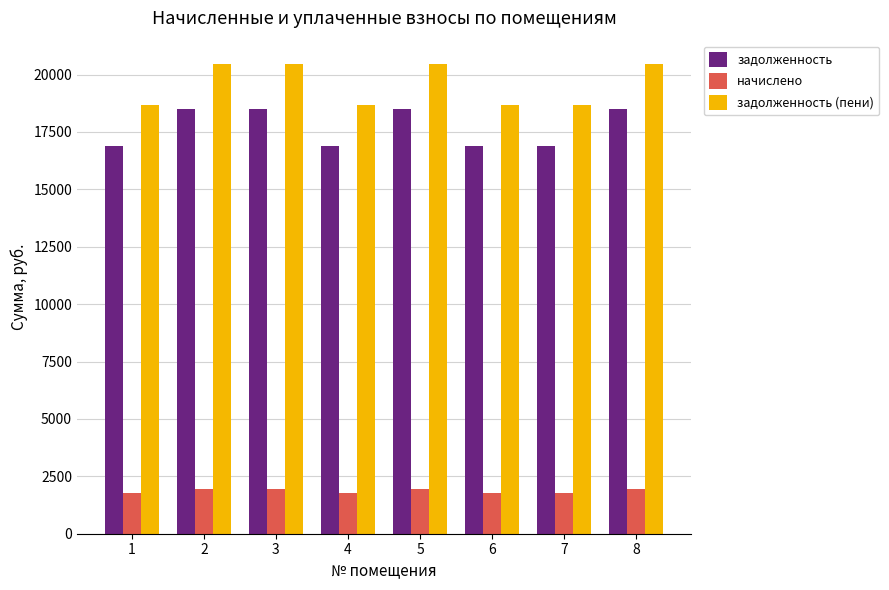

What is the total value across all series at 2?

40910.0